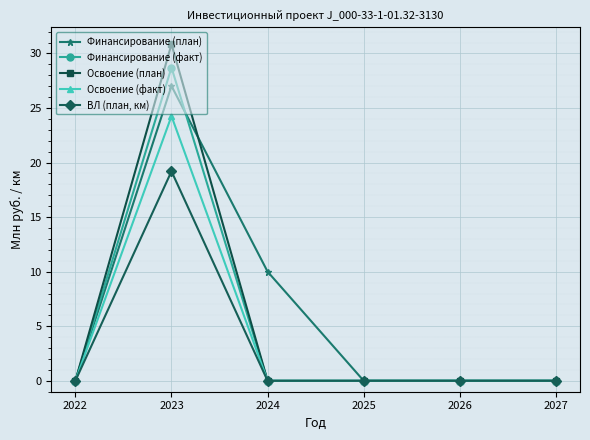

Does the chart display data point markers on the line(s)?

Yes